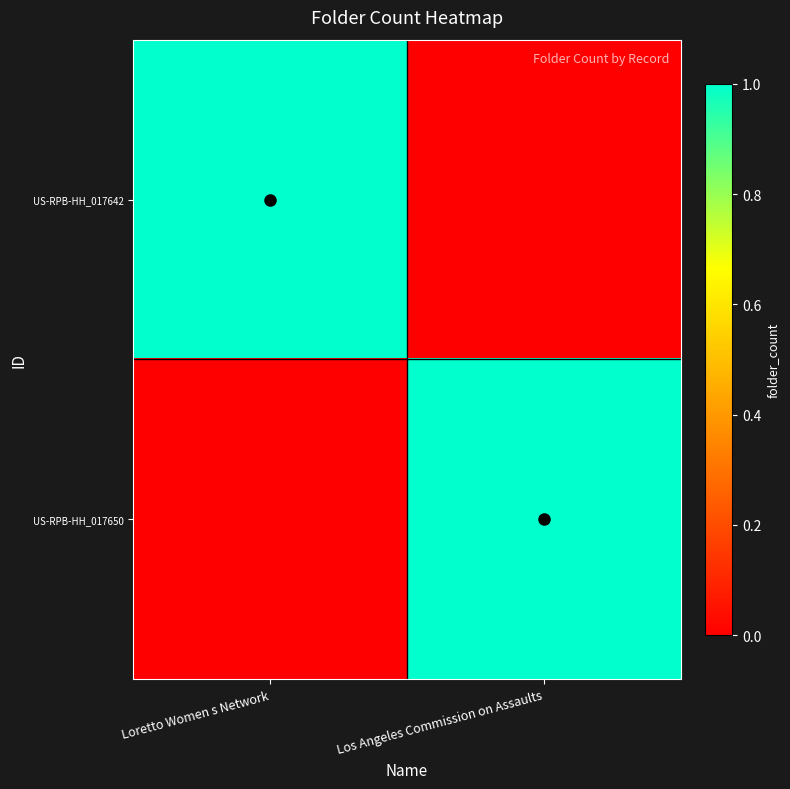

What is the difference between the highest and lowest values at Loretto Women s Network?

1